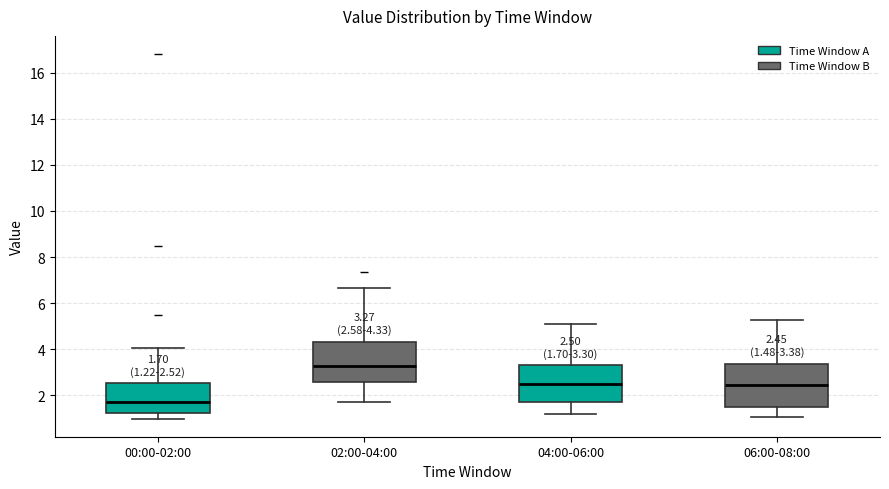

Which box's median line is the highest?

02:00-04:00